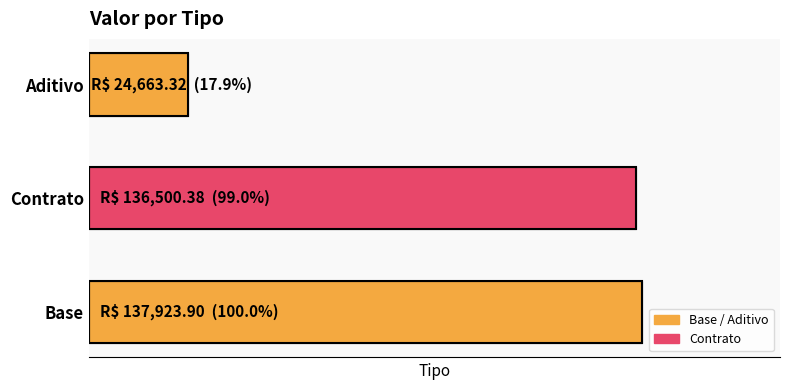

Are the bars horizontal?

Yes